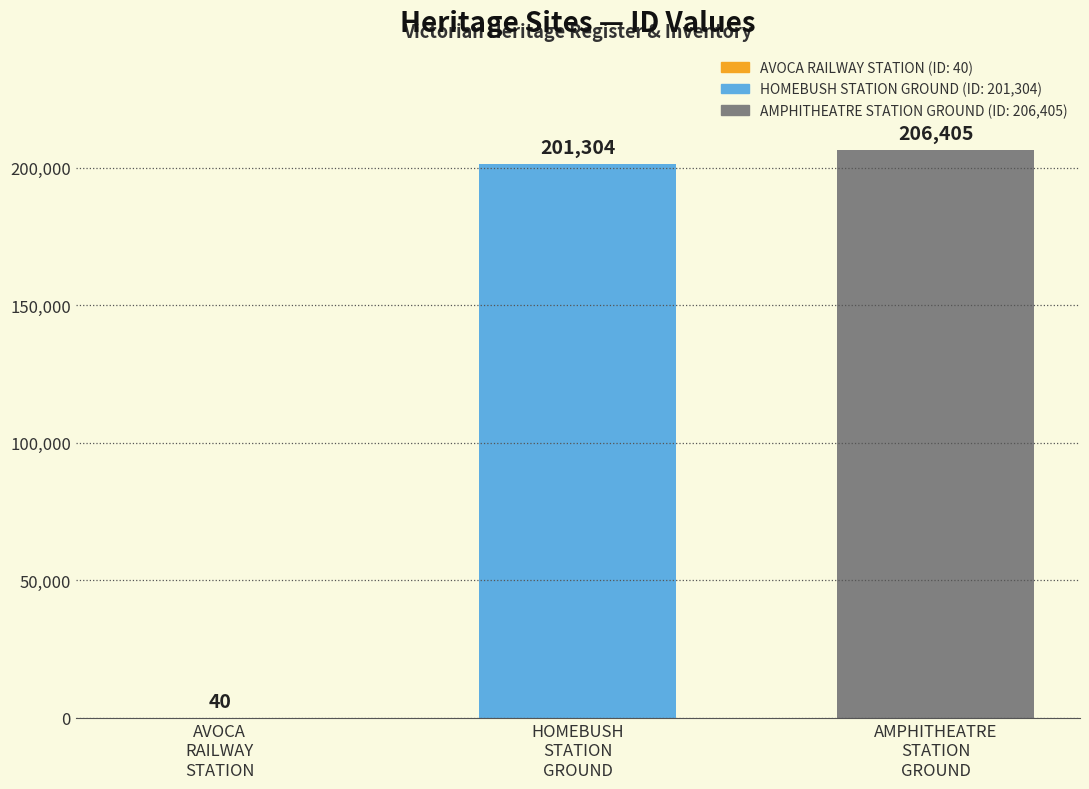

What is the maximum value shown in the chart?

206405